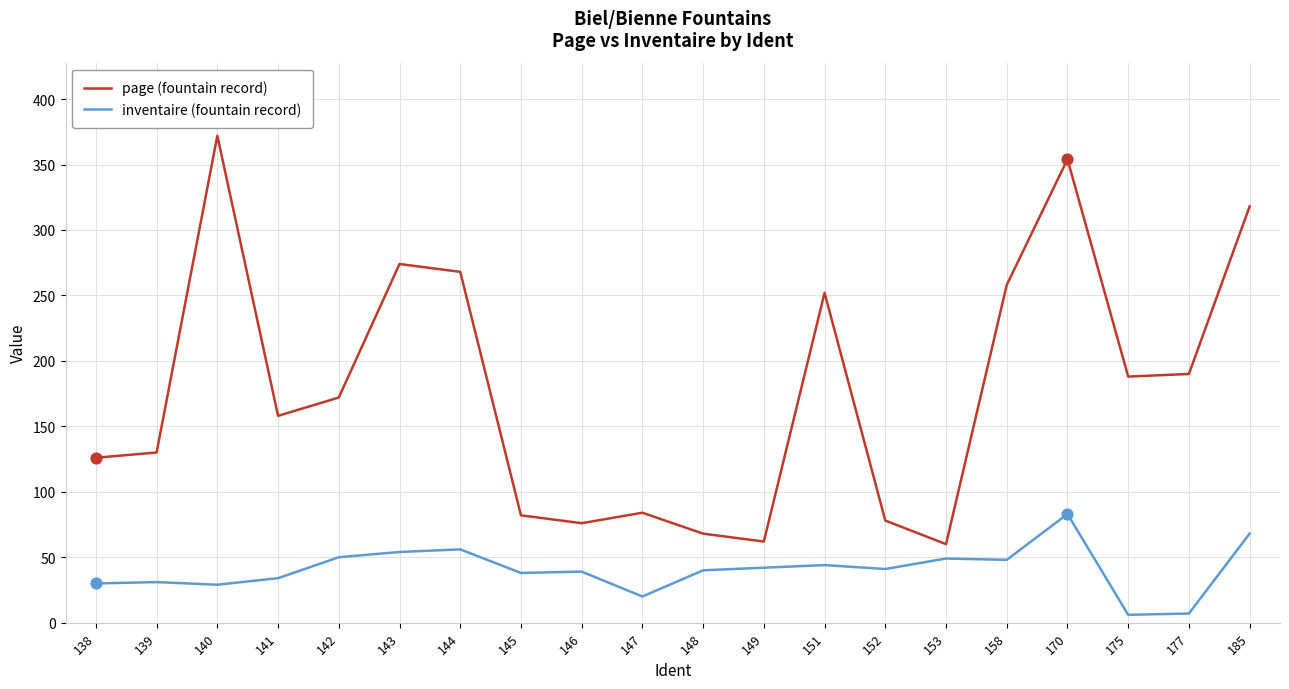

Which series has the widest spread of values?

page (fountain record)